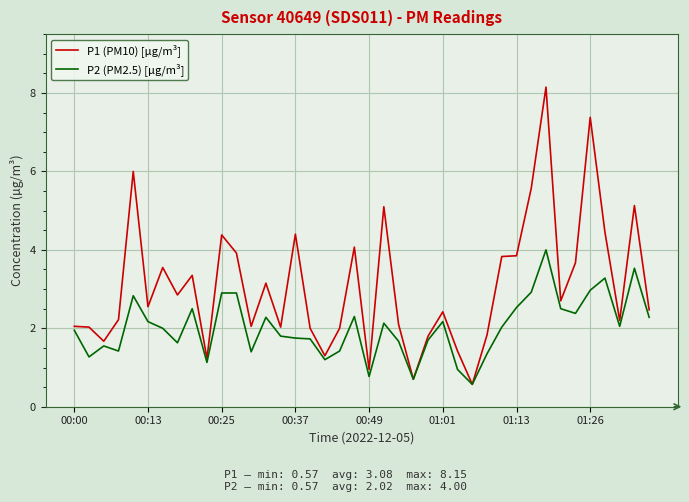

What is the minimum value shown in the chart?

0.6